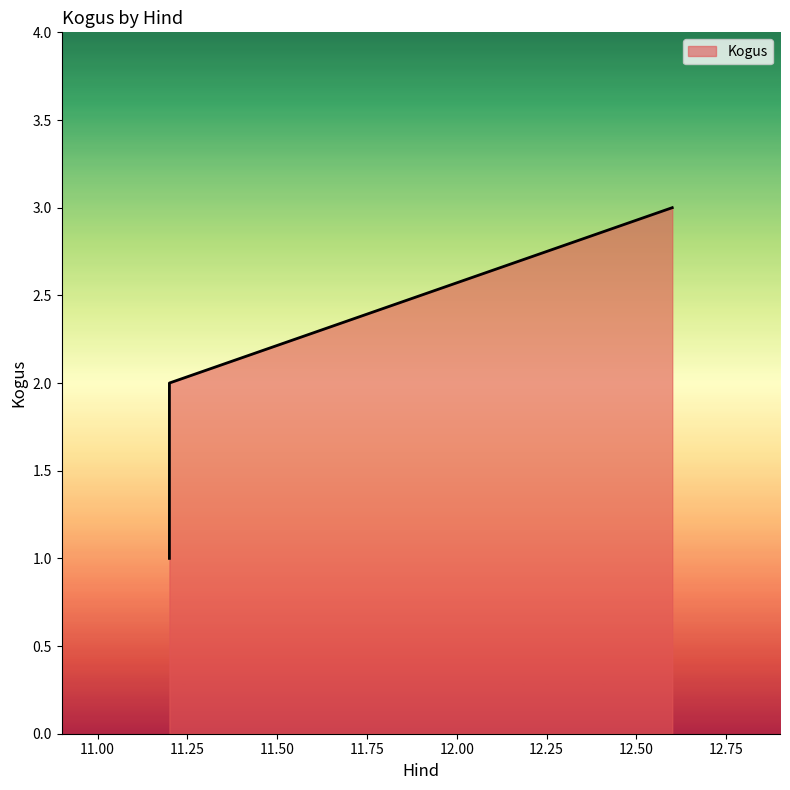

How many categories are shown in the chart?

3